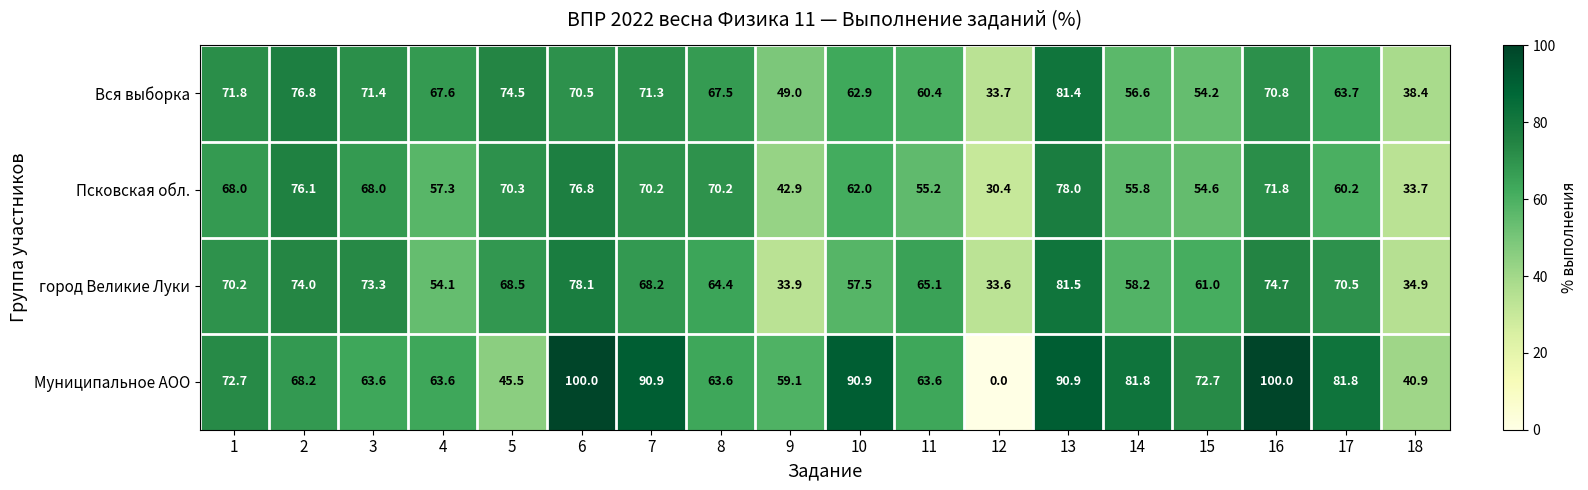

Which category has the highest value in the город Великие Луки series?

13